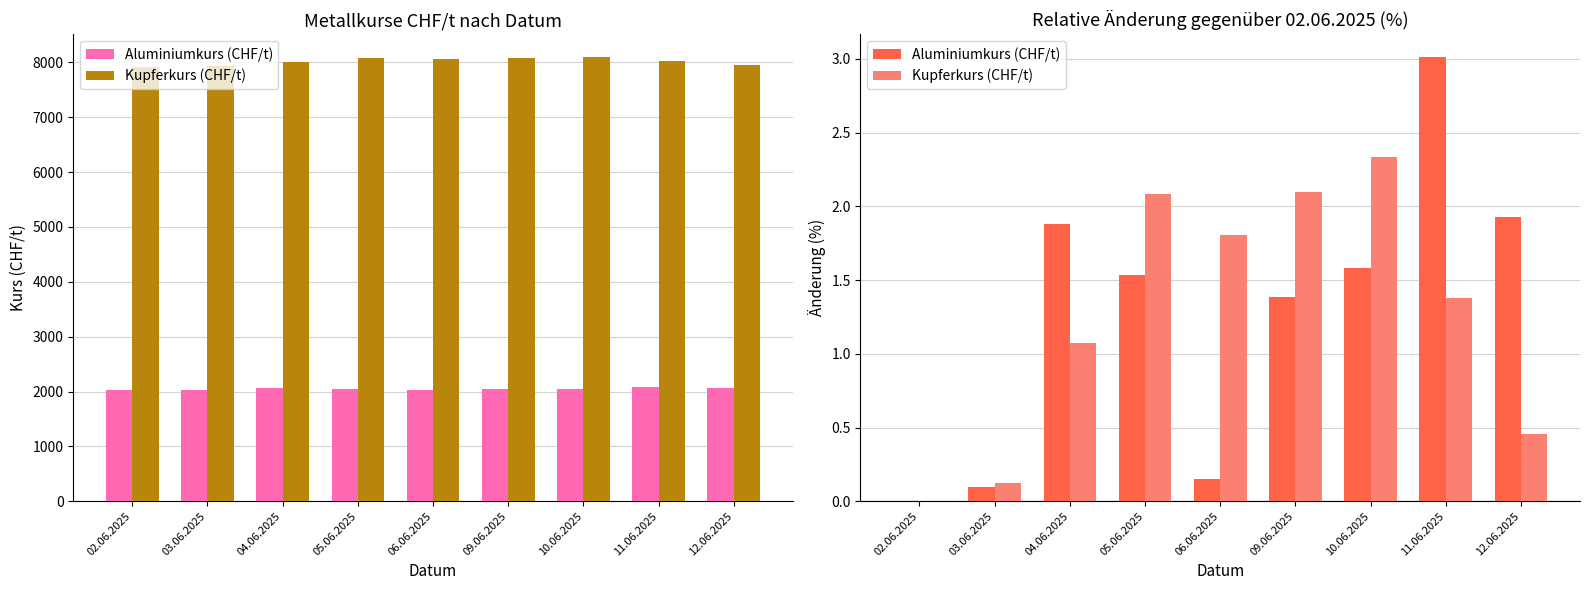

Rank the series at 10.06.2025 from highest to lowest value.

Kupferkurs (CHF/t), Aluminiumkurs (CHF/t)